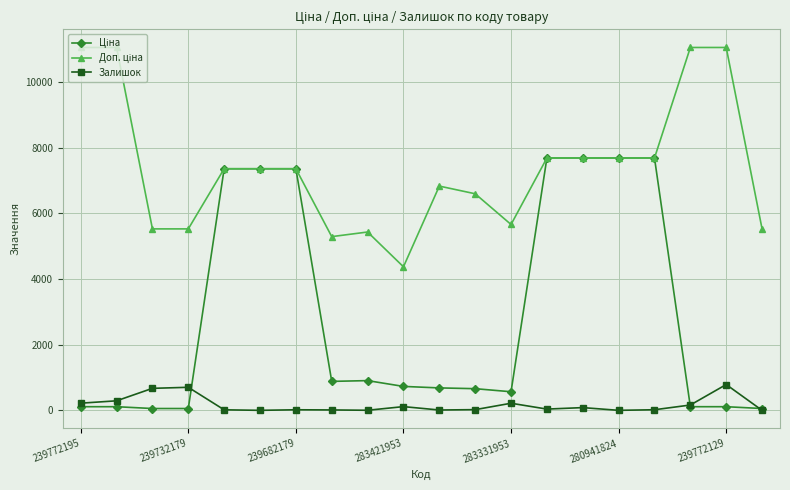

What is the maximum value shown in the chart?

11055.0